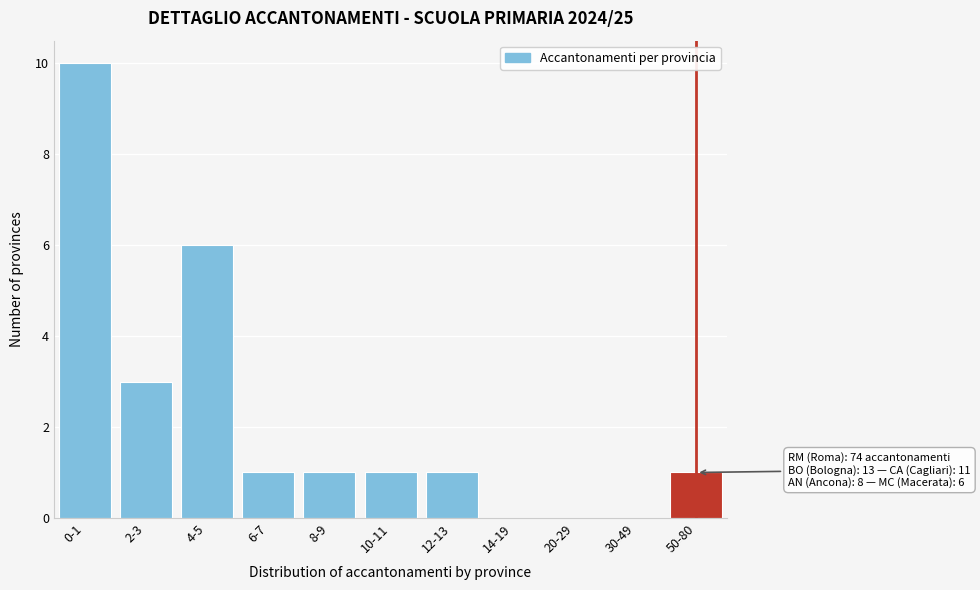

Reading left to right, list all the values displayed in this chart.

0-1=10	2-3=3	4-5=6	6-7=1	8-9=1	10-11=1	12-13=1	14-19=0	20-29=0	30-49=0	50-80=1